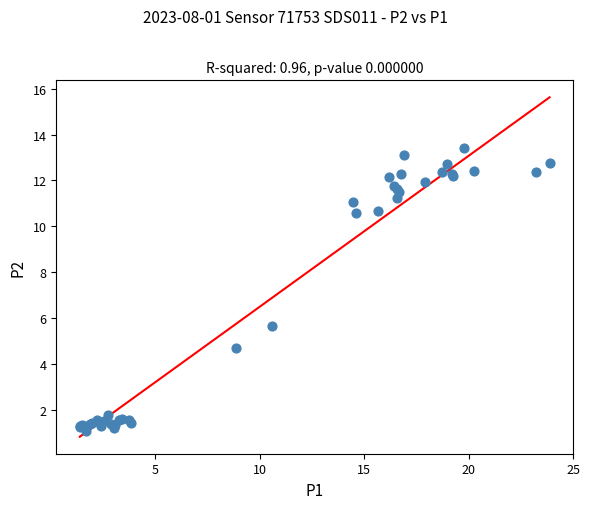

What Y value in the scatter plot is closest to 7?

5.7